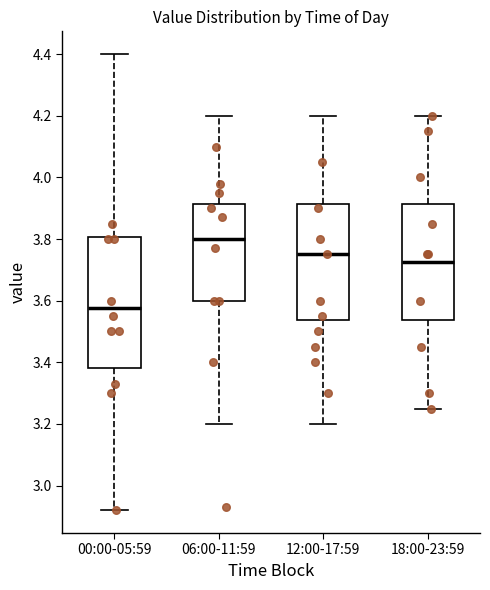

Which box is the tallest, from its lower edge to its upper edge?

00:00-05:59